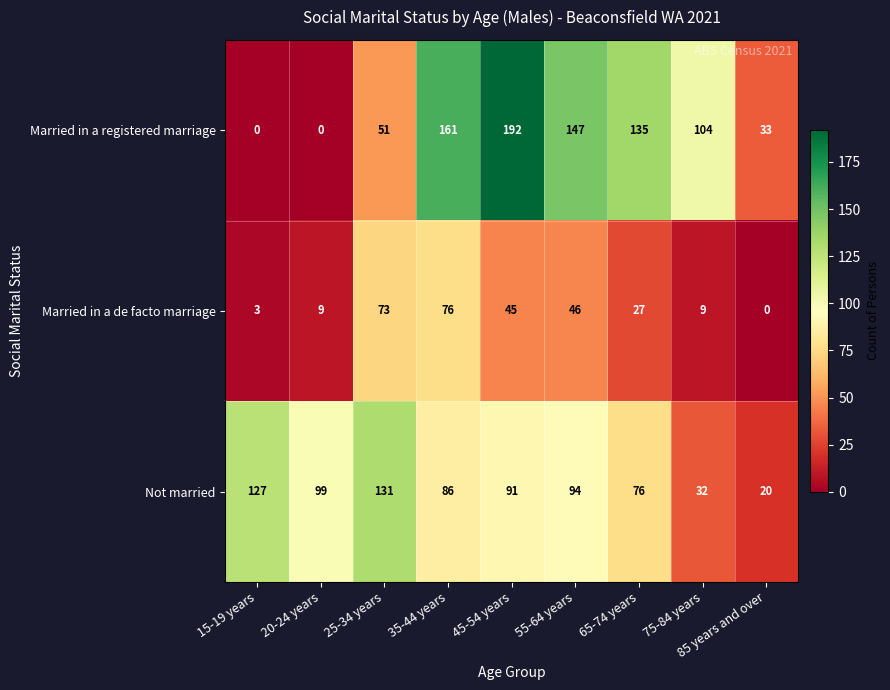

The value of Not married at 45-54 years is 36. True or false?

False